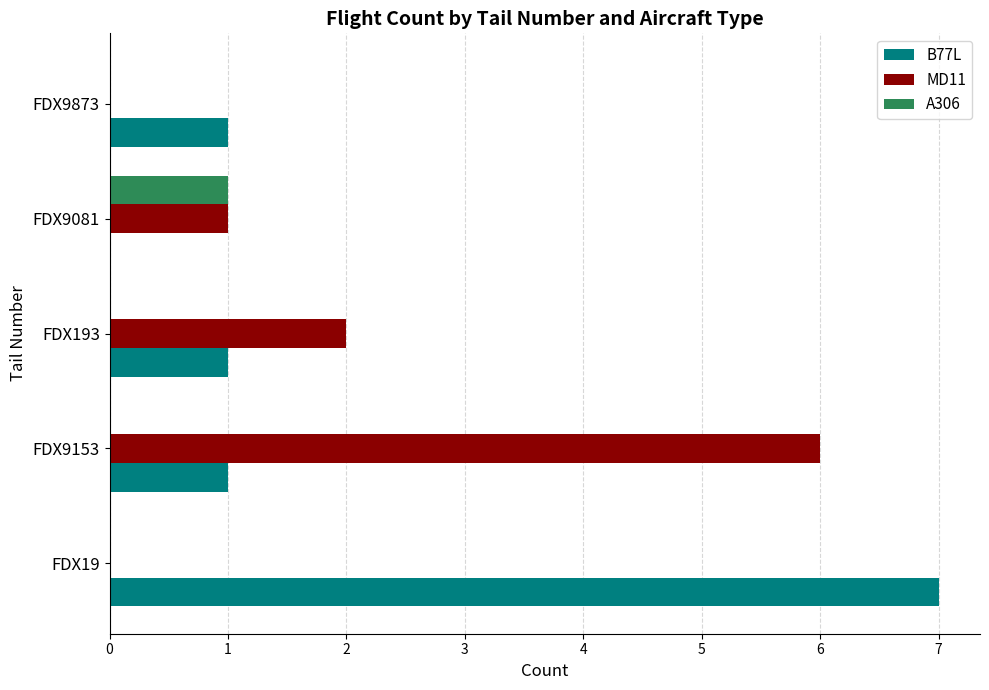

Which category has the highest value in the A306 series?

FDX9081